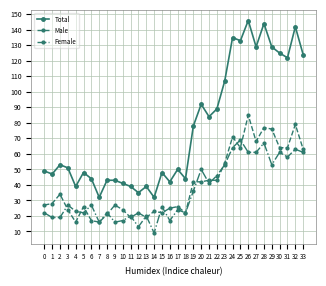

What is the maximum value shown in the chart?

146